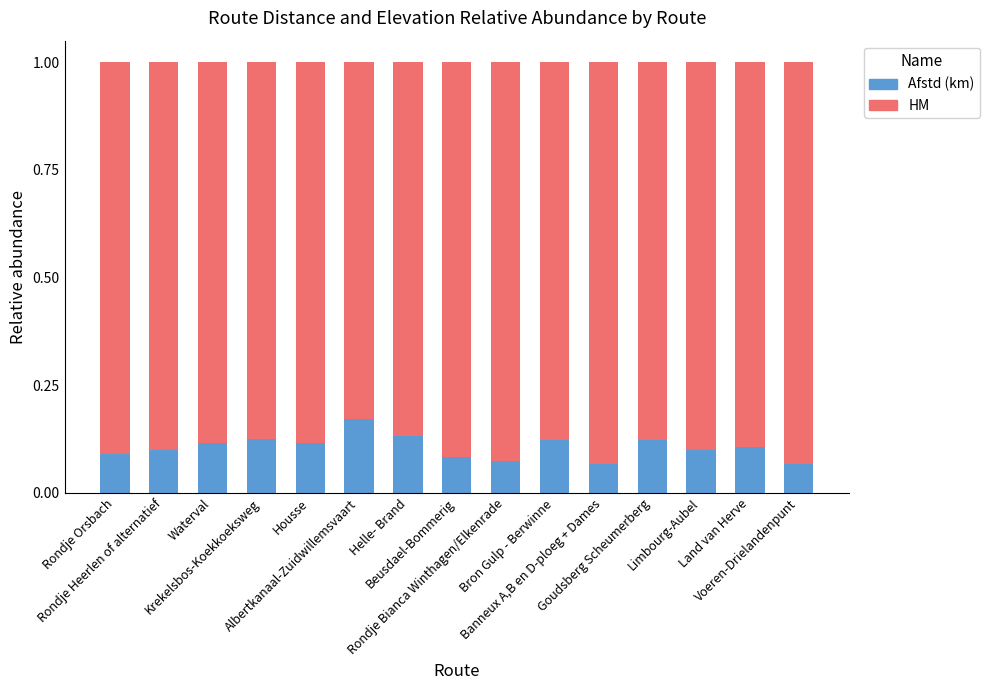

At which label does Afstd (km) reach its peak?

Albertkanaal-Zuidwillemsvaart